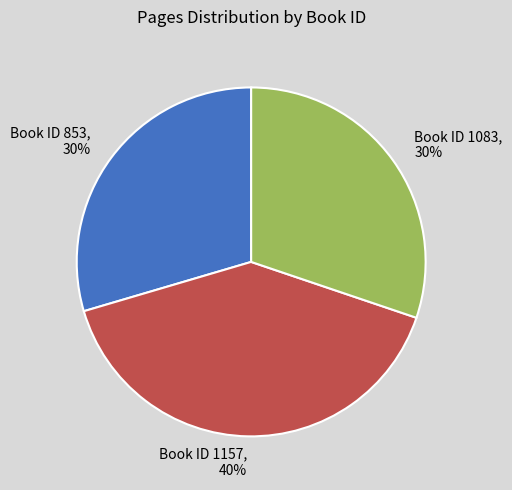

Is there a majority slice in this chart?

No